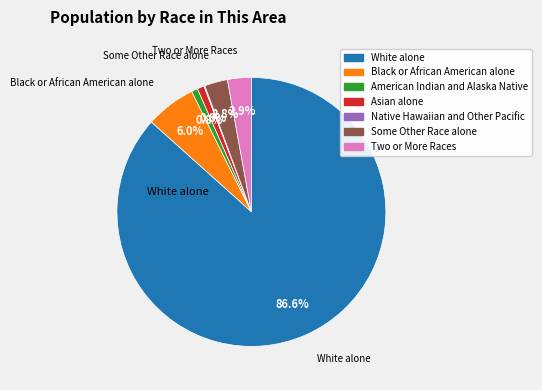

To the nearest percent, what is the average slice percentage?

14%